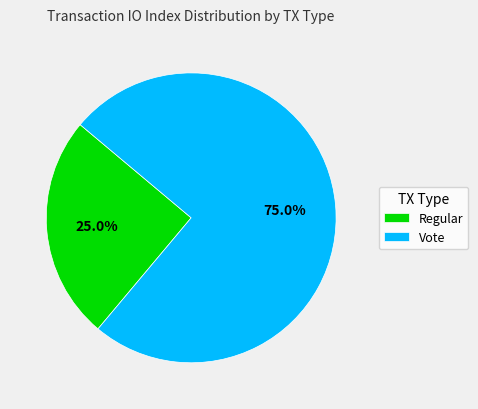

Does any single category account for the majority?

Yes